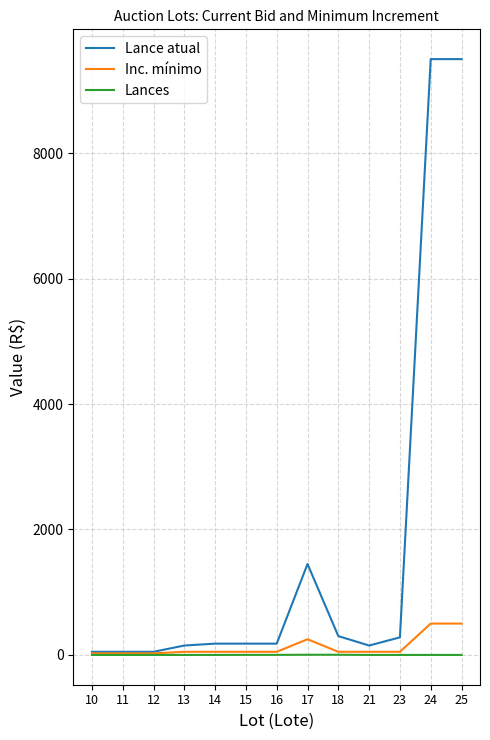

The value of Lances at 14 is 0. True or false?

True